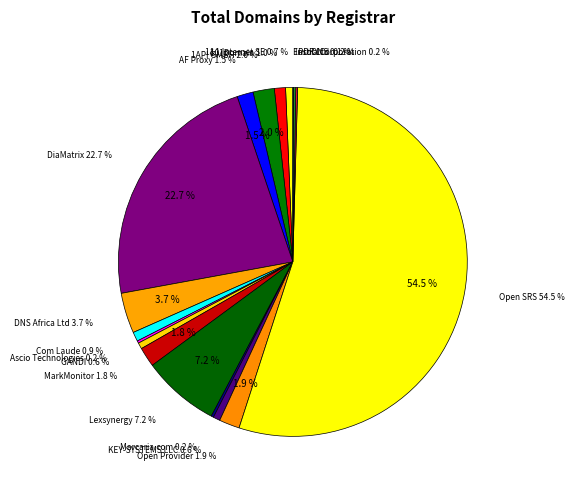

Is EuroDNS the majority of the pie?

No